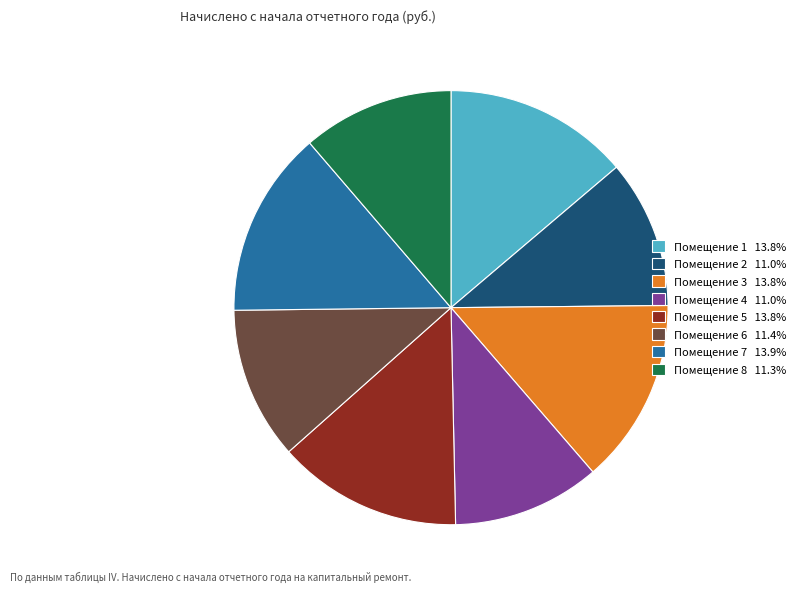

Combined, do Помещение 6 11.4% and Помещение 7 13.9% account for over 50%?

No